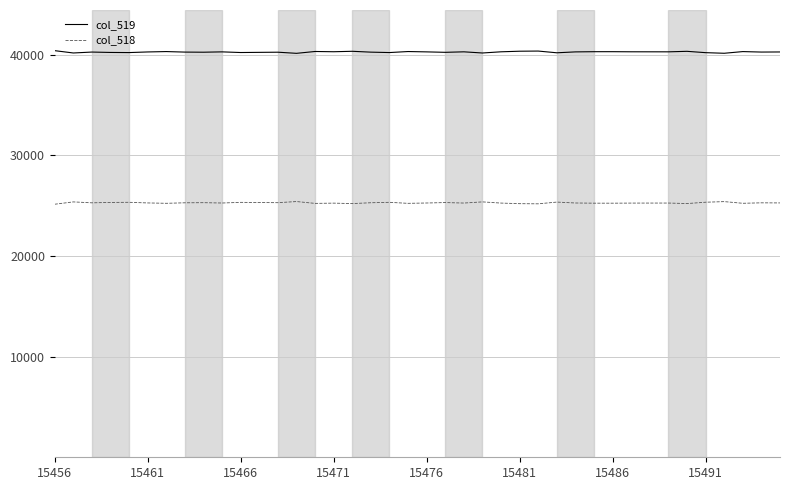

What is the minimum value shown in the chart?

25140